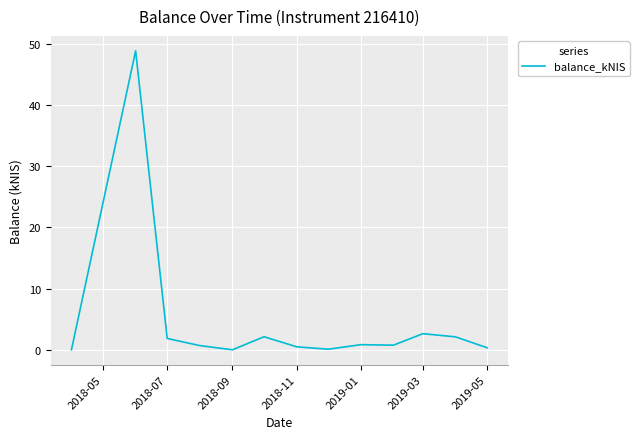

What is the maximum value shown in the chart?

48.8